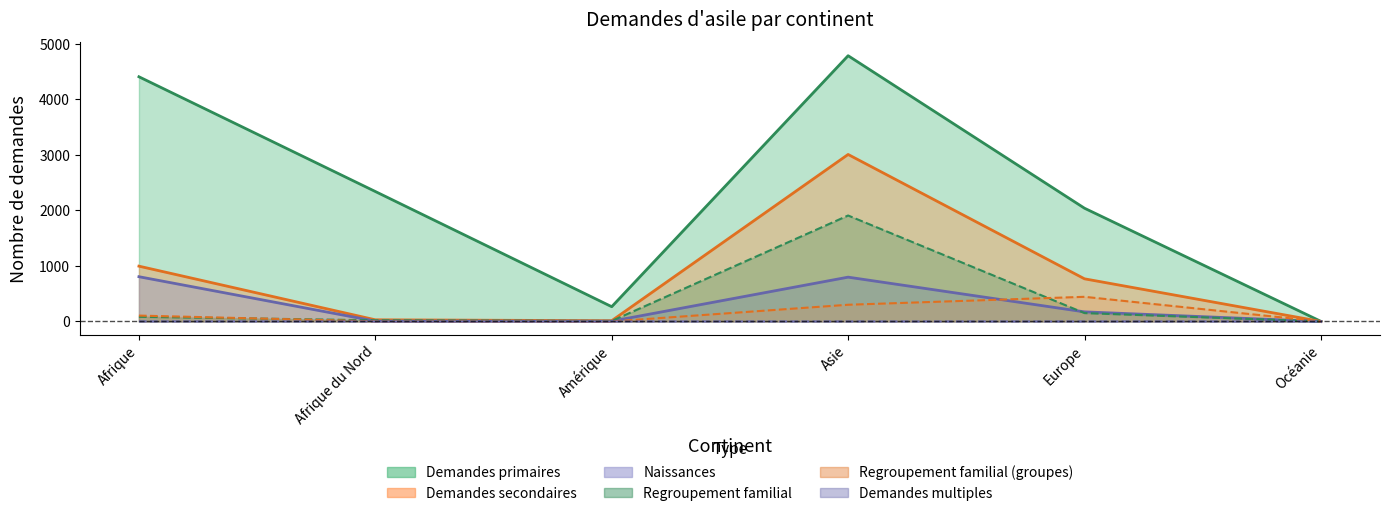

Which category has the lowest value in the Demandes multiples series?

Afrique du Nord